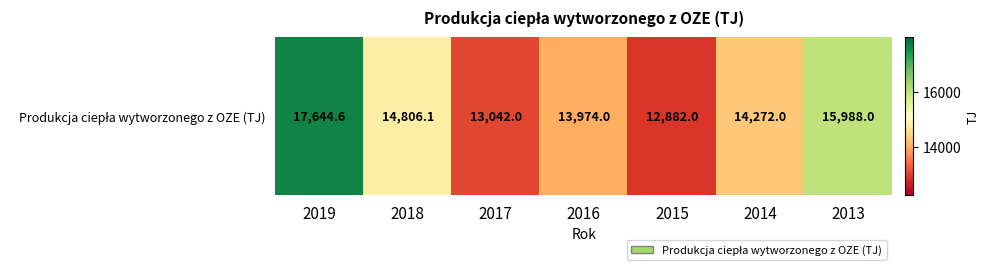

What is the difference between the values at 2016 and 2017?

932.0